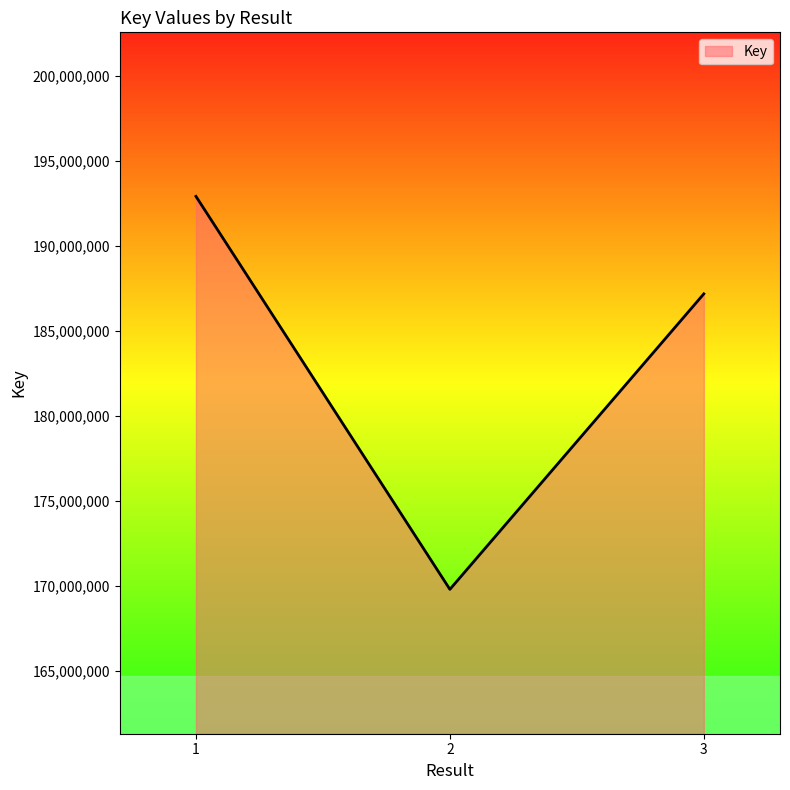

What is the approximate value at 2, to the nearest 100?

169818700